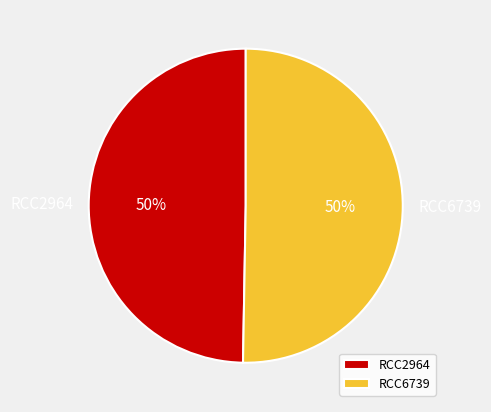

Approximately how many times larger is the value at RCC6739 compared to RCC2964?

1.0